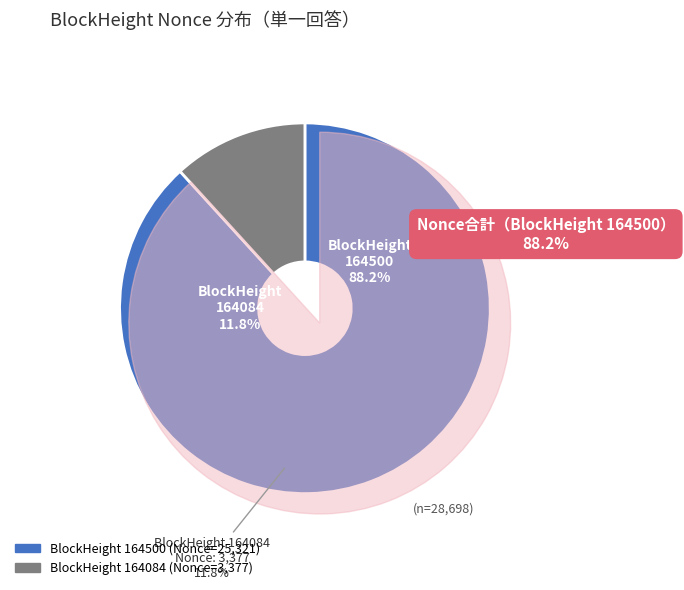

What percentage do 164084 and 164500 together represent?

100.0%